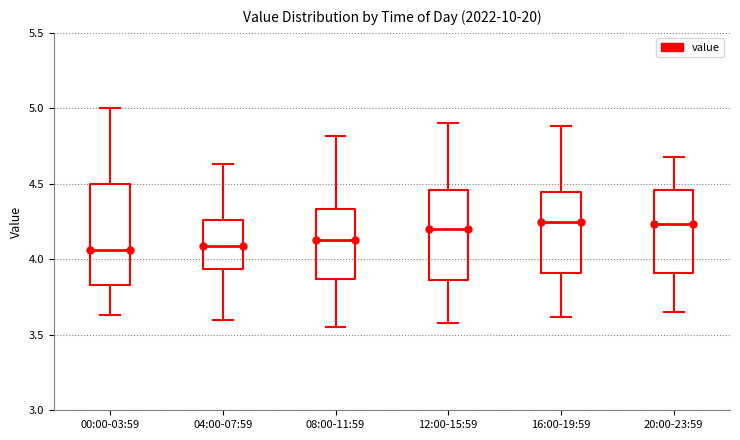

Where does the upper whisker of the box for 12:00-15:59 end on the y-axis? The values are not printed on the chart, so give them approximately, as read against the axis.

4.90